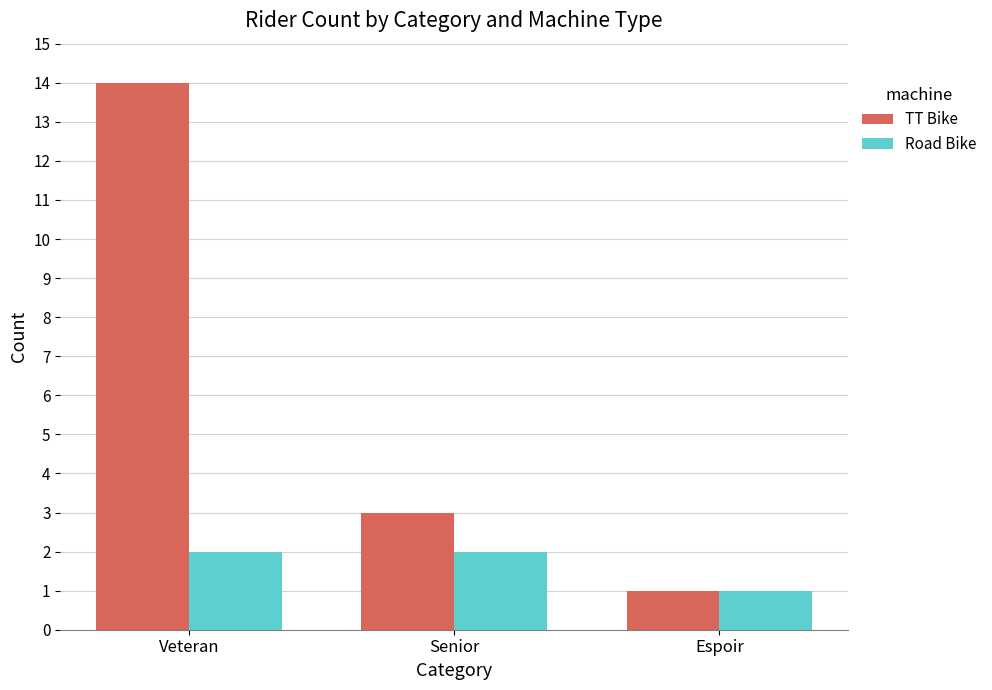

Rank the series by their maximum value, from highest to lowest.

TT Bike, Road Bike